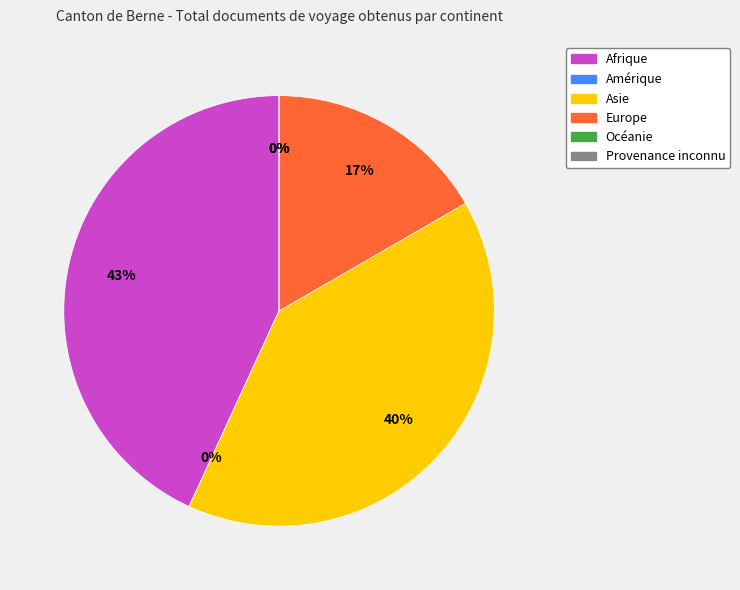

To the nearest percent, what is the combined percentage of Asie and Amérique?

40%